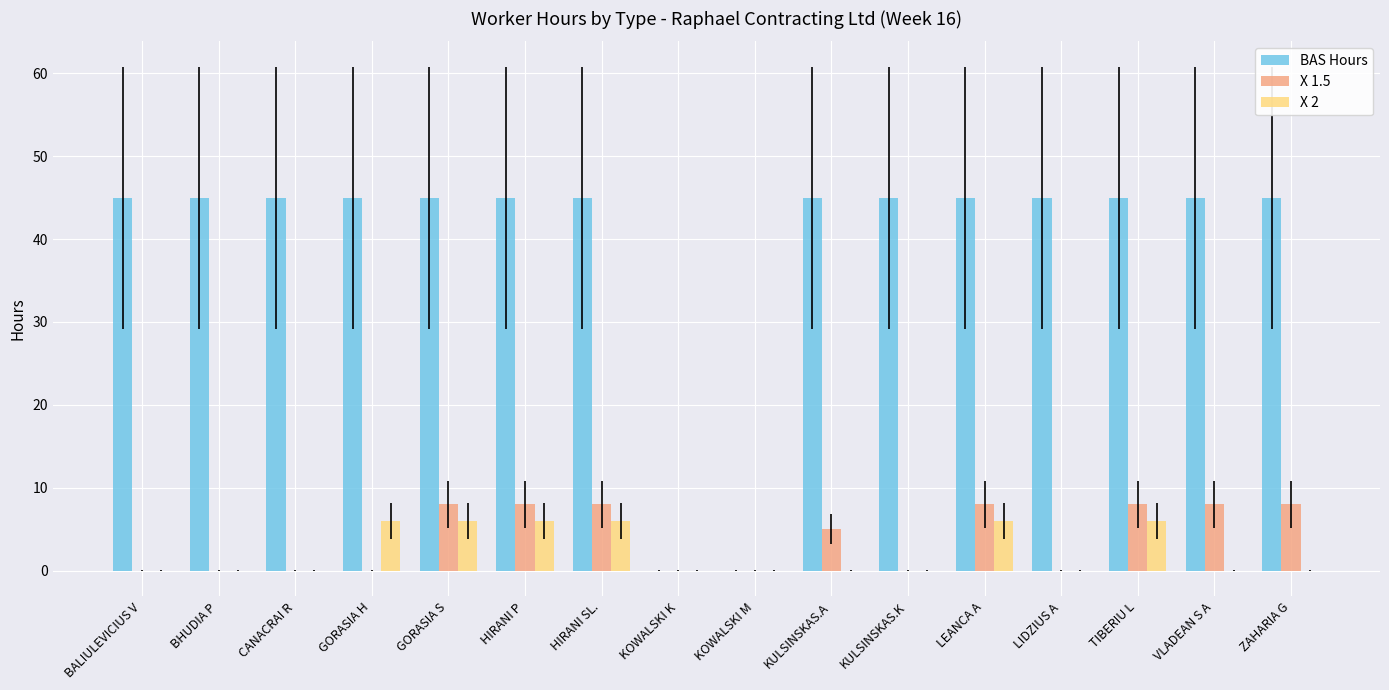

How many data points does each series have?

16